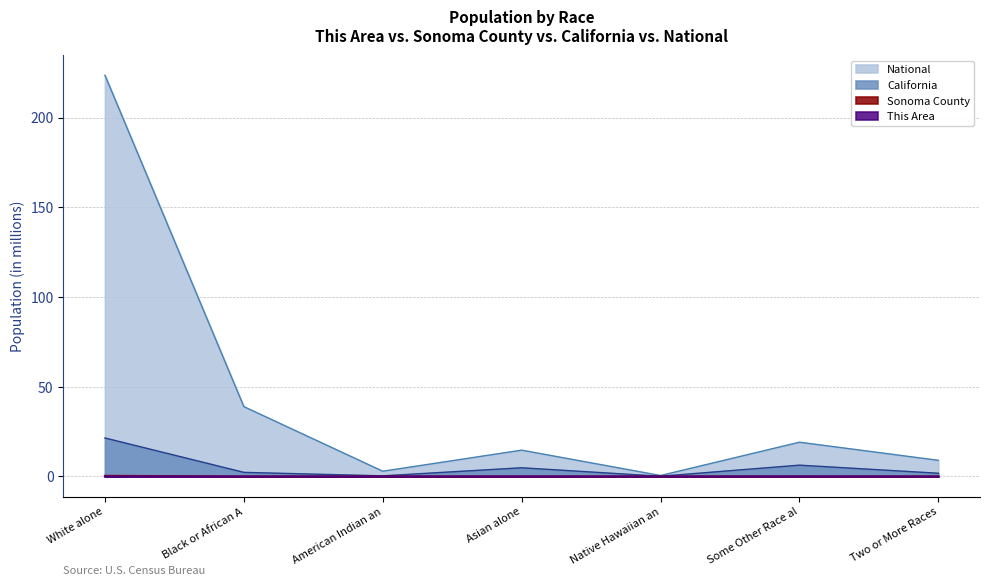

Is it true that This Area equals 0.0 at American Indian an?

True